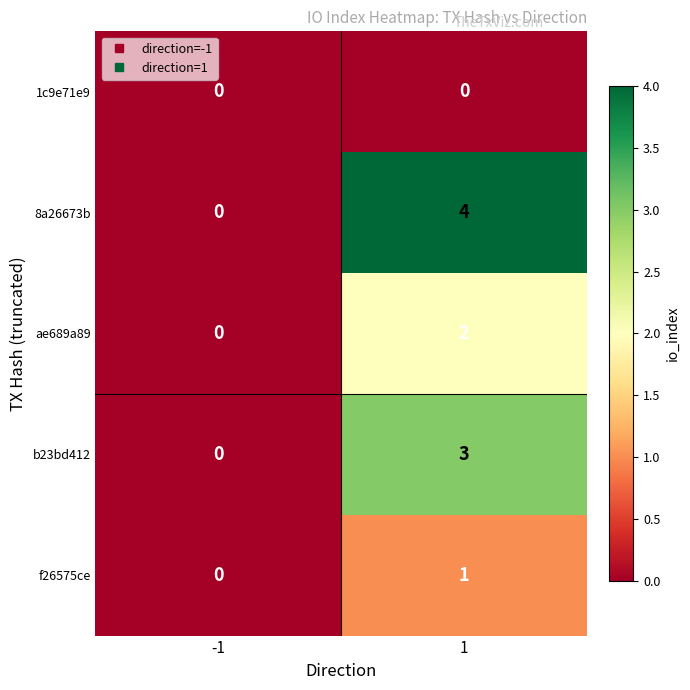

What is the difference between the maximum and minimum values in the 8a26673b series?

4